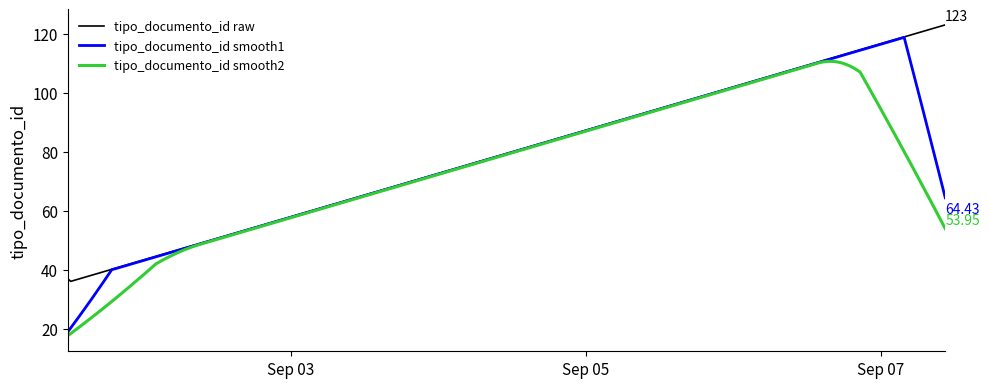

Which series has the widest spread of values?

tipo_documento_id smooth1